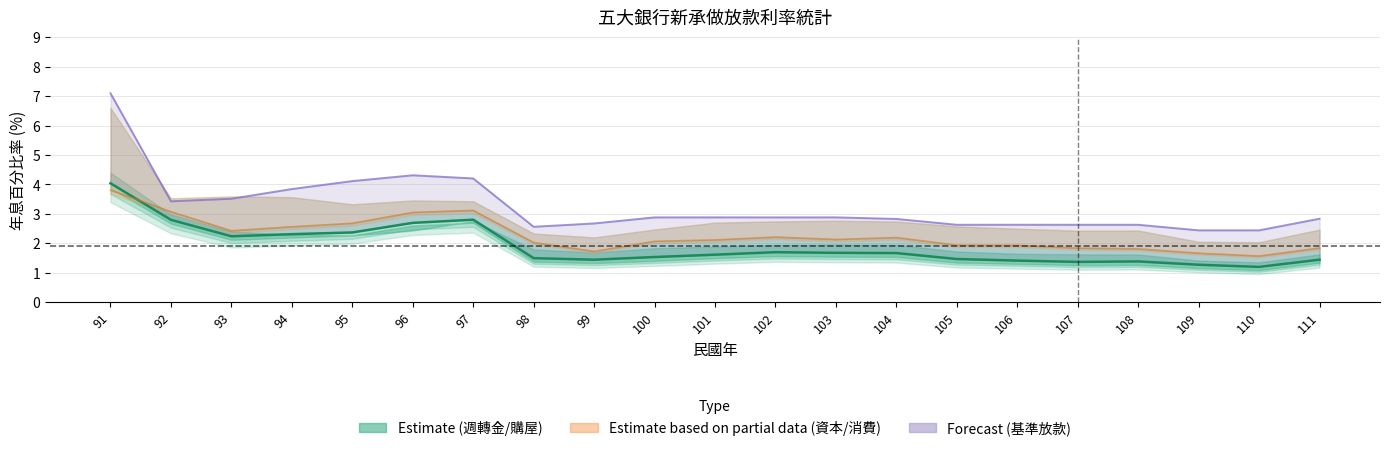

What is the average value of the 基準放款利率 series?

3.3